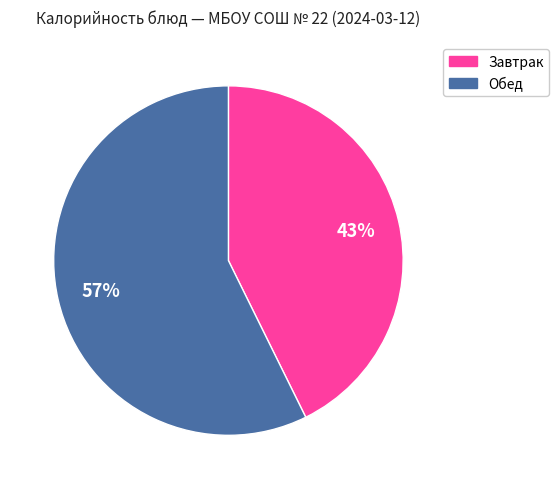

To the nearest percent, what percentage of the pie is Завтрак?

43%